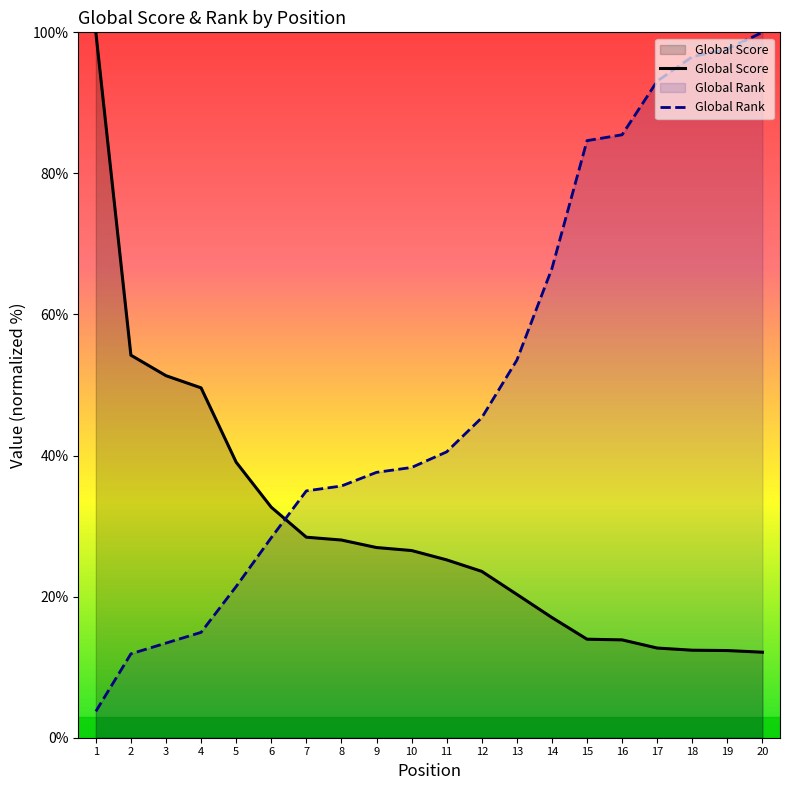

Rank the categories by Global Rank value from lowest to highest.

1, 2, 3, 4, 5, 6, 7, 8, 9, 10, 11, 12, 13, 14, 15, 16, 17, 18, 19, 20